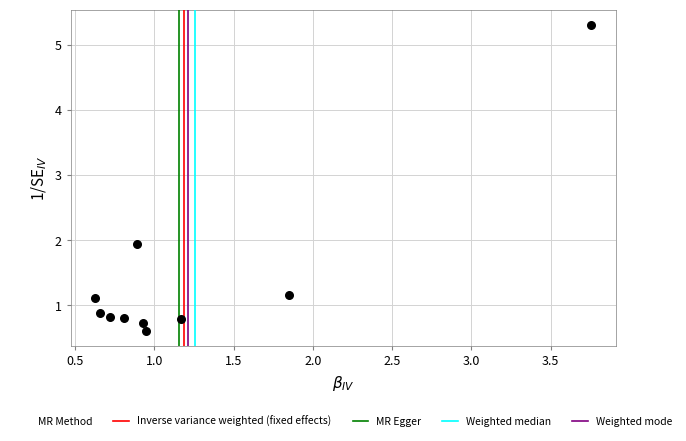

What Y value in the scatter plot is closest to 2?

1.9